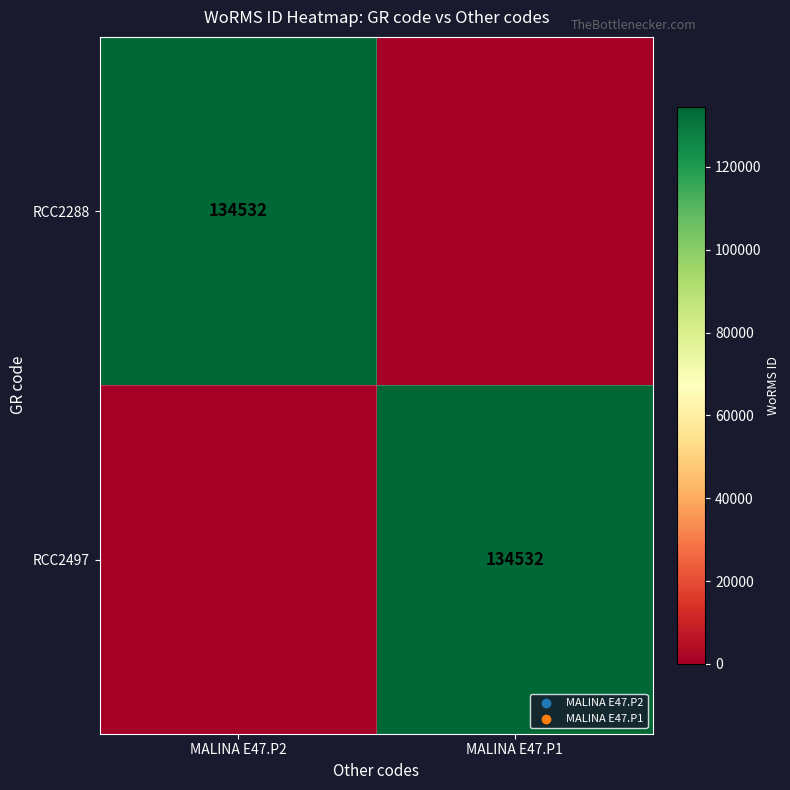

The RCC2497 series shows 193826 at MALINA E47.P1. True or false?

False